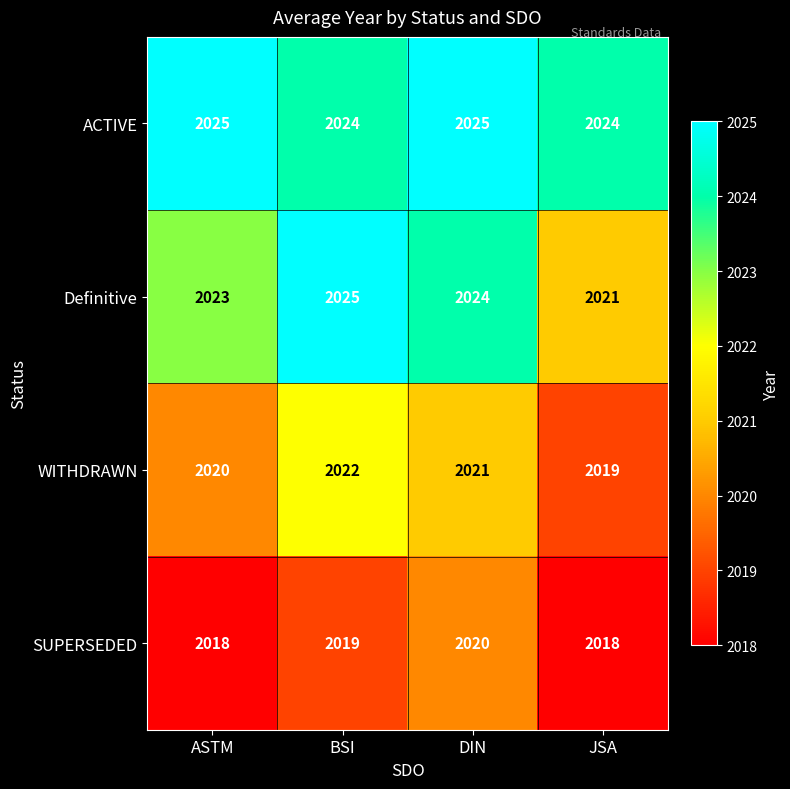

Which series has the widest spread of values?

Definitive